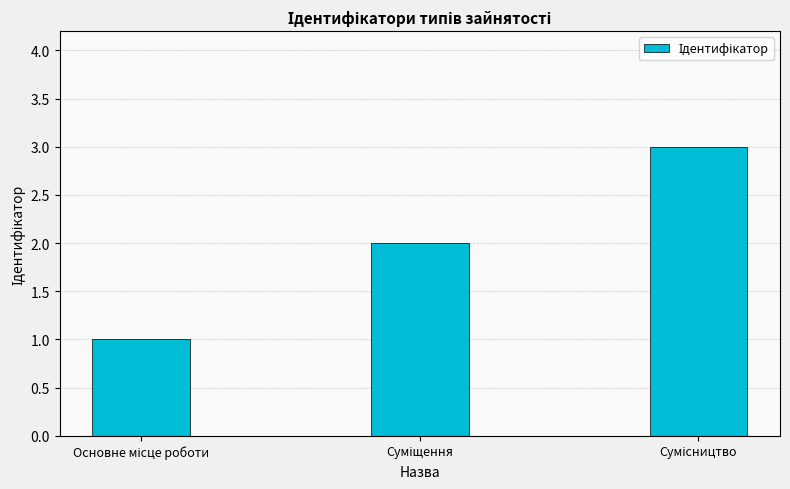

What is the sum of all values?

6